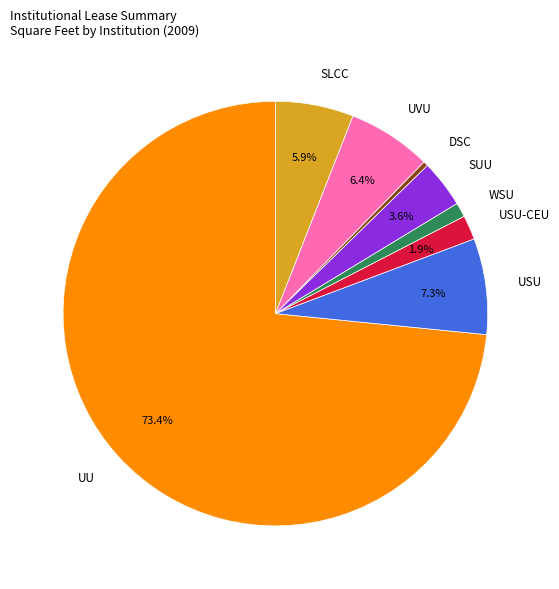

Is there any slice that represents more than half of the pie?

Yes